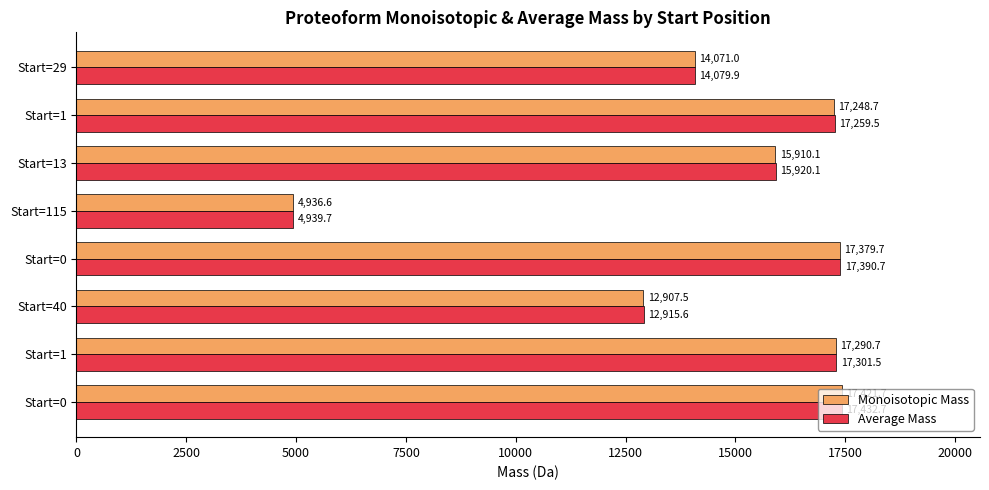

Where is Monoisotopic Mass nearest to the value 11179?

Start=40